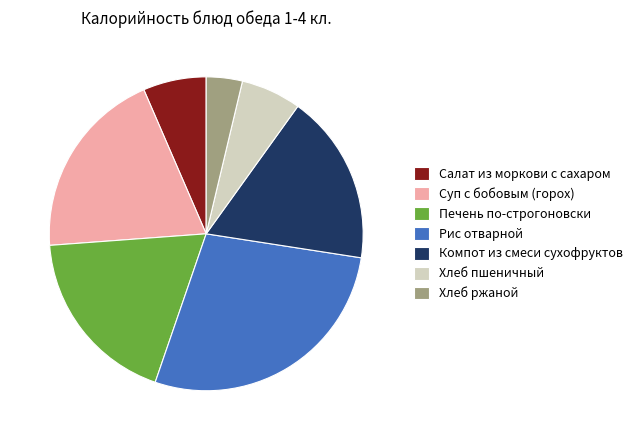

Between Компот из смеси сухофруктов and Суп с бобовым (горох), which is larger?

Суп с бобовым (горох)